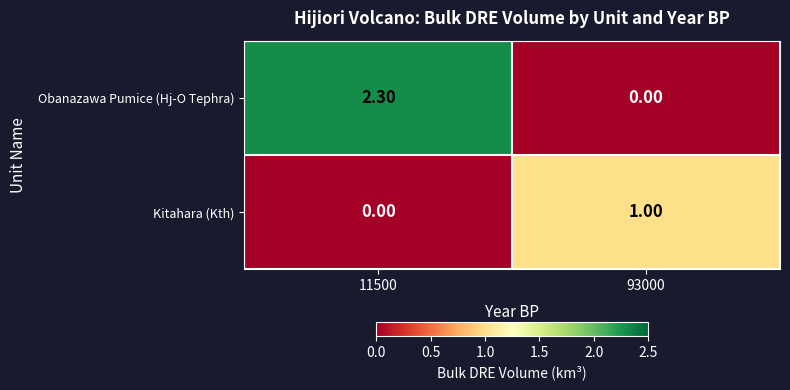

At which category is the sum across all series the highest?

11500